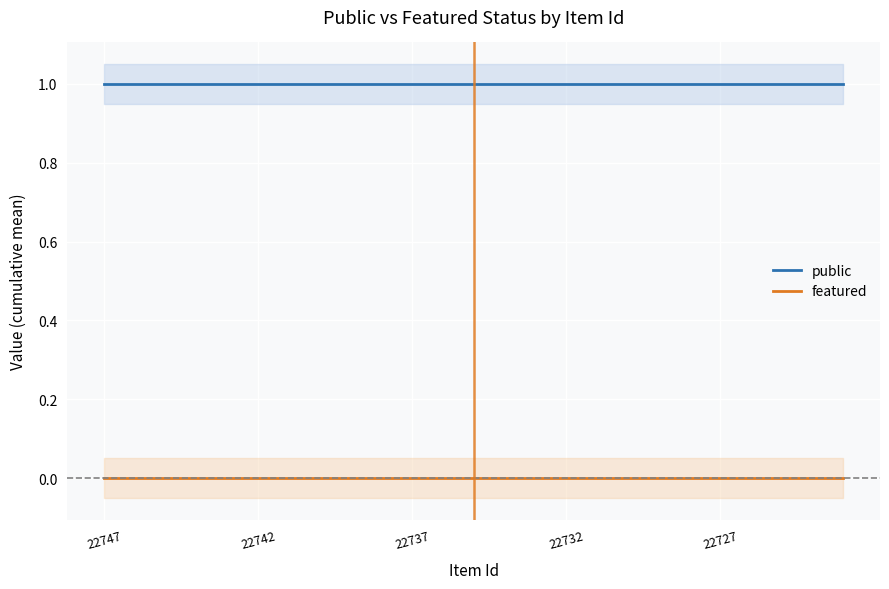

Which series changed the most between 7 and 11?

public